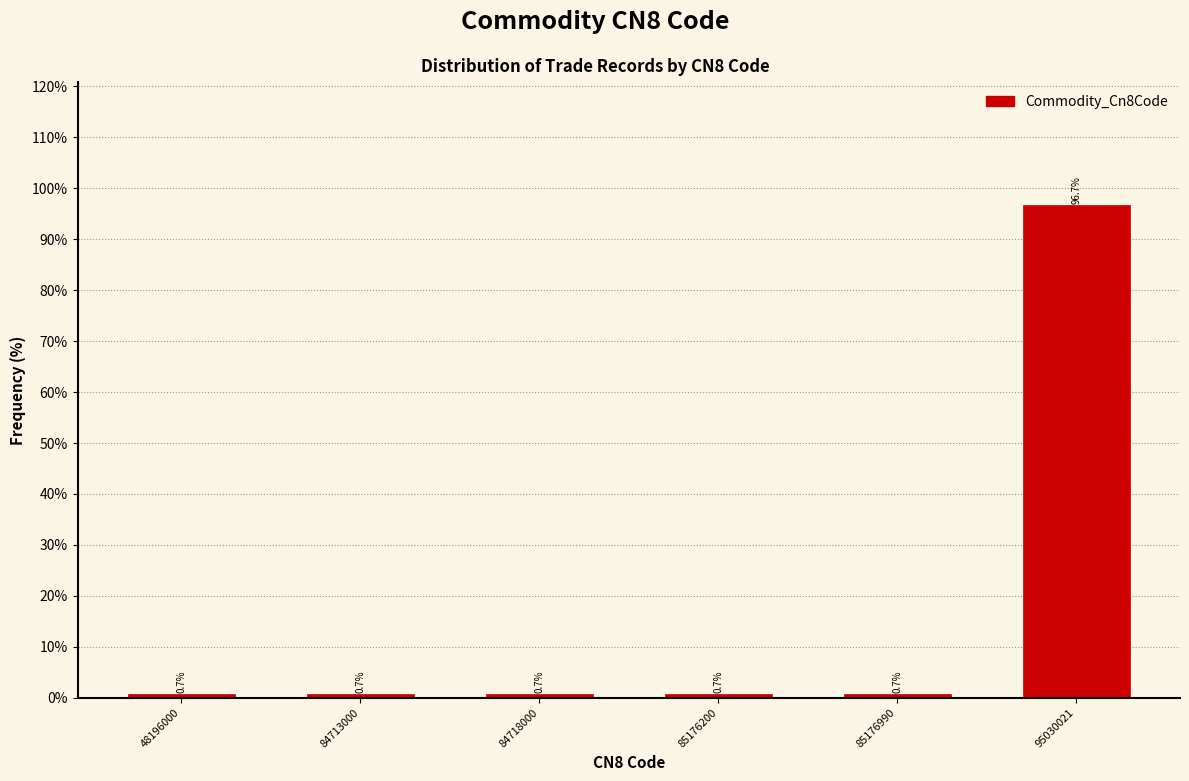

Reading left to right, extract all data points from this chart.

0.7	0.7	0.7	0.7	0.7	96.7